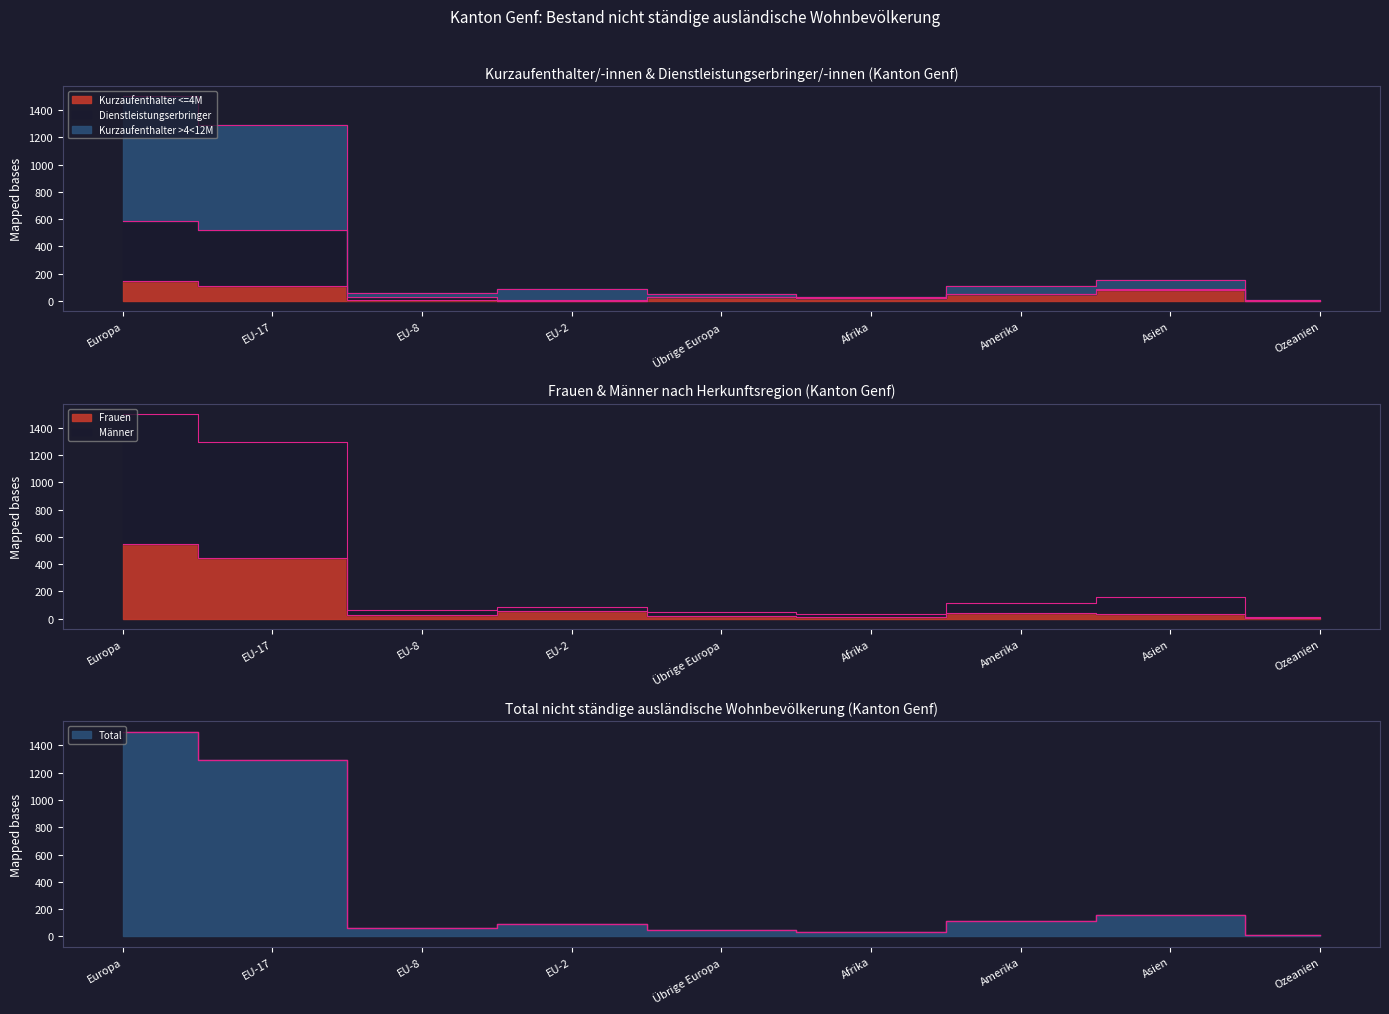

How many data points in Männer are above 31?

4